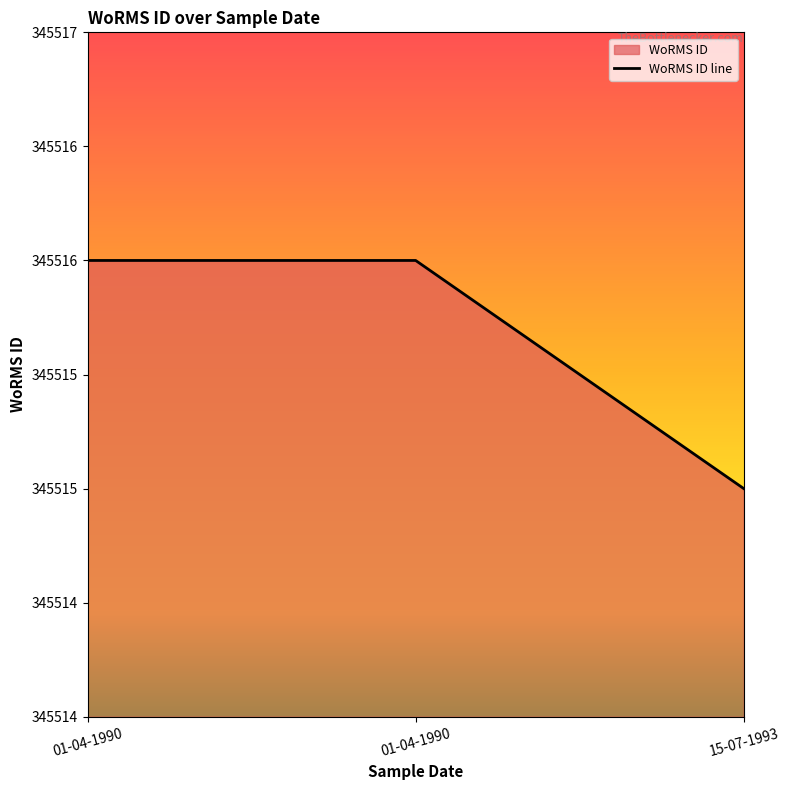

Which has a higher value, 01-04-1990 or 15-07-1993?

01-04-1990